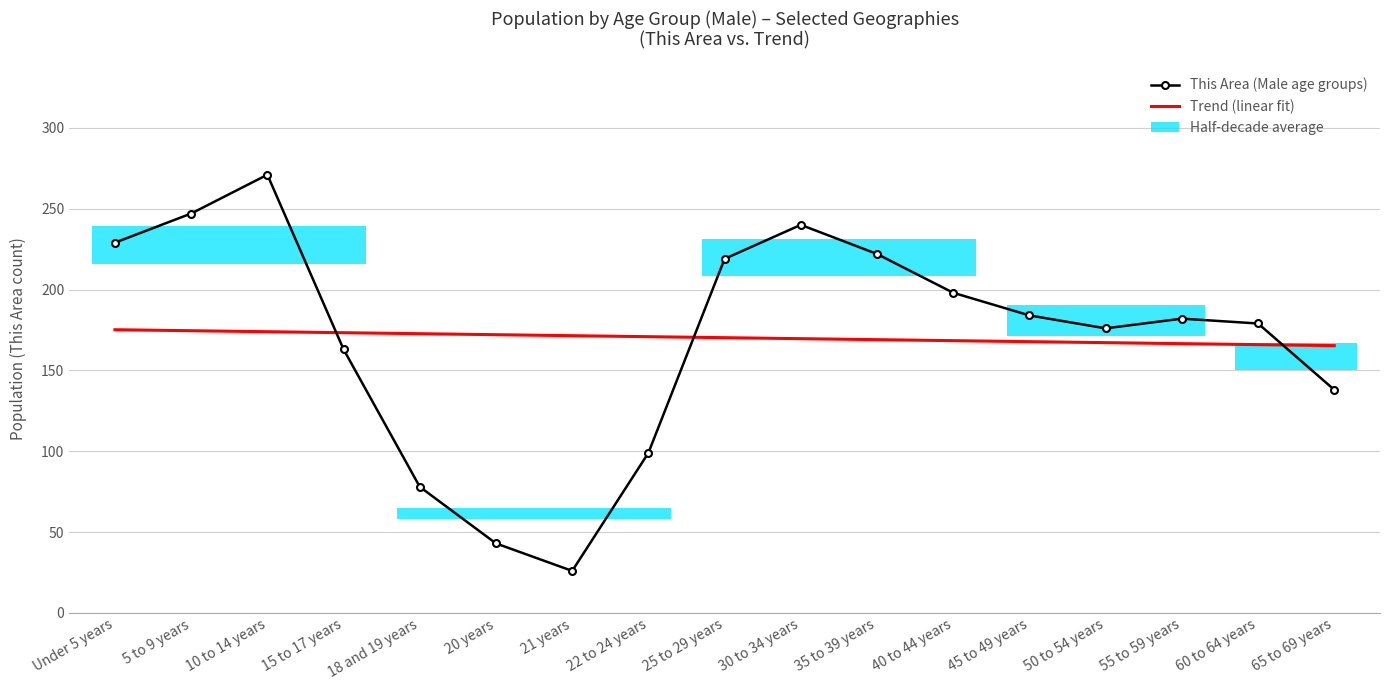

Which series has the largest range (max minus min)?

This Area (Male age groups)